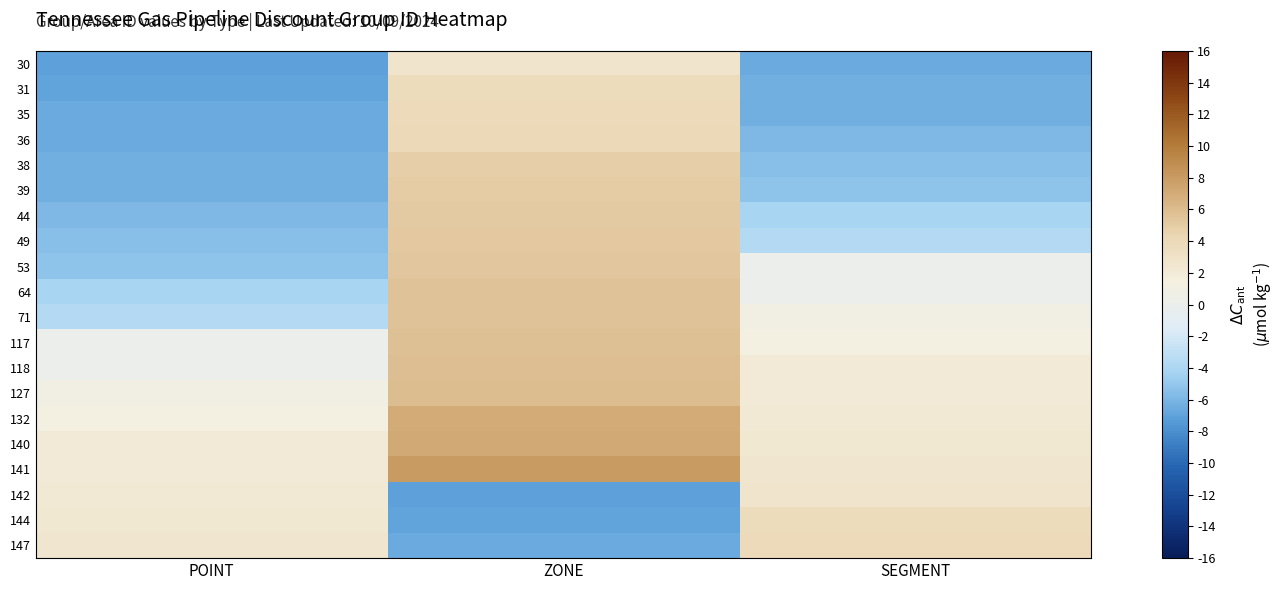

Reading left to right, transcribe all the data shown in this chart.

30: POINT=-7.0	ZONE=2.7	SEGMENT=-6.5
31: POINT=-6.9	ZONE=3.7	SEGMENT=-6.4
35: POINT=-6.6	ZONE=3.8	SEGMENT=-6.3
36: POINT=-6.5	ZONE=4.0	SEGMENT=-5.9
38: POINT=-6.4	ZONE=4.8	SEGMENT=-5.5
39: POINT=-6.3	ZONE=4.9	SEGMENT=-5.1
44: POINT=-5.9	ZONE=5.0	SEGMENT=-4.2
49: POINT=-5.5	ZONE=5.2	SEGMENT=-3.7
53: POINT=-5.1	ZONE=5.4	SEGMENT=0.1
64: POINT=-4.2	ZONE=5.5	SEGMENT=0.2
71: POINT=-3.7	ZONE=5.6	SEGMENT=0.9
117: POINT=0.1	ZONE=5.7	SEGMENT=1.4
118: POINT=0.2	ZONE=5.8	SEGMENT=2.0
127: POINT=0.9	ZONE=5.9	SEGMENT=2.1
132: POINT=1.4	ZONE=7.0	SEGMENT=2.2
140: POINT=2.0	ZONE=7.2	SEGMENT=2.3
141: POINT=2.1	ZONE=8.0	SEGMENT=2.6
142: POINT=2.2	ZONE=-7.0	SEGMENT=2.7
144: POINT=2.3	ZONE=-6.9	SEGMENT=3.7
147: POINT=2.6	ZONE=-6.6	SEGMENT=3.8